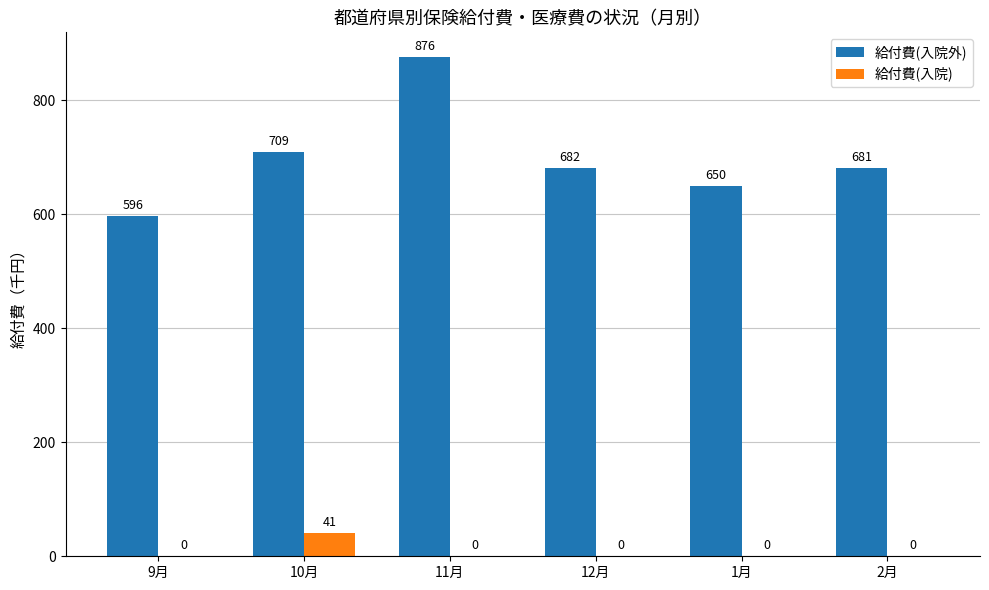

At which category is the sum across all series the highest?

11月